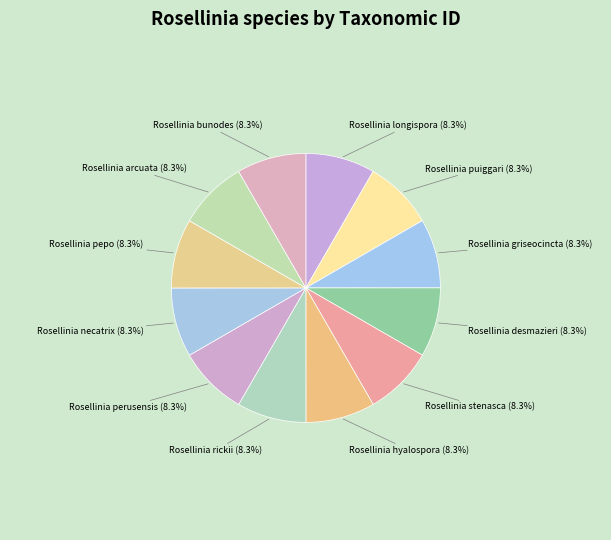

Is the sum of Rosellinia stenasca and Rosellinia pepo greater than half?

No